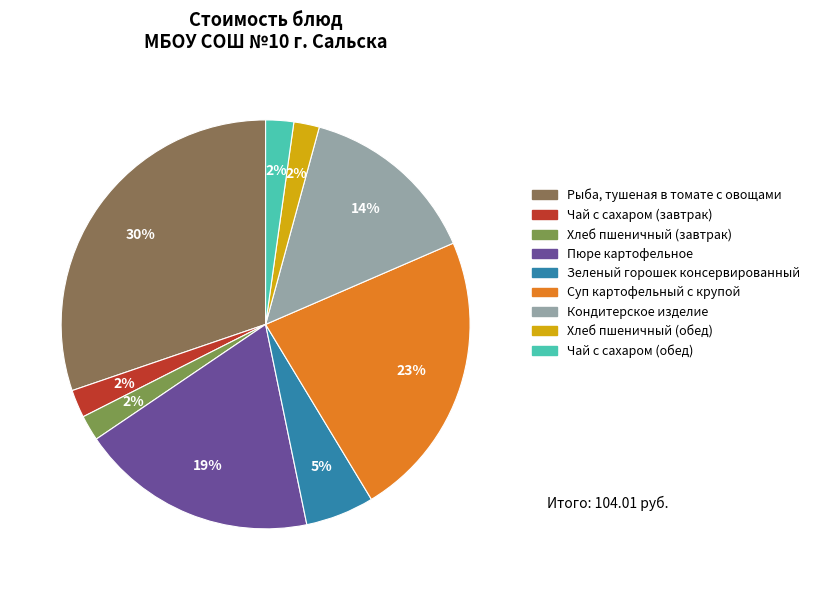

Does Кондитерское изделие account for over 50% of the chart?

No